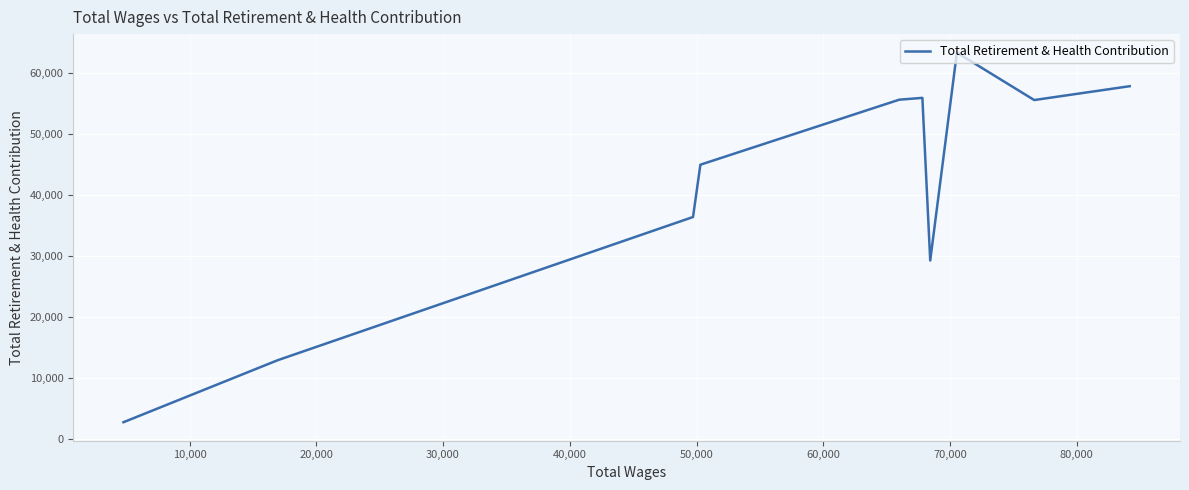

How many data points are above 55585?

4